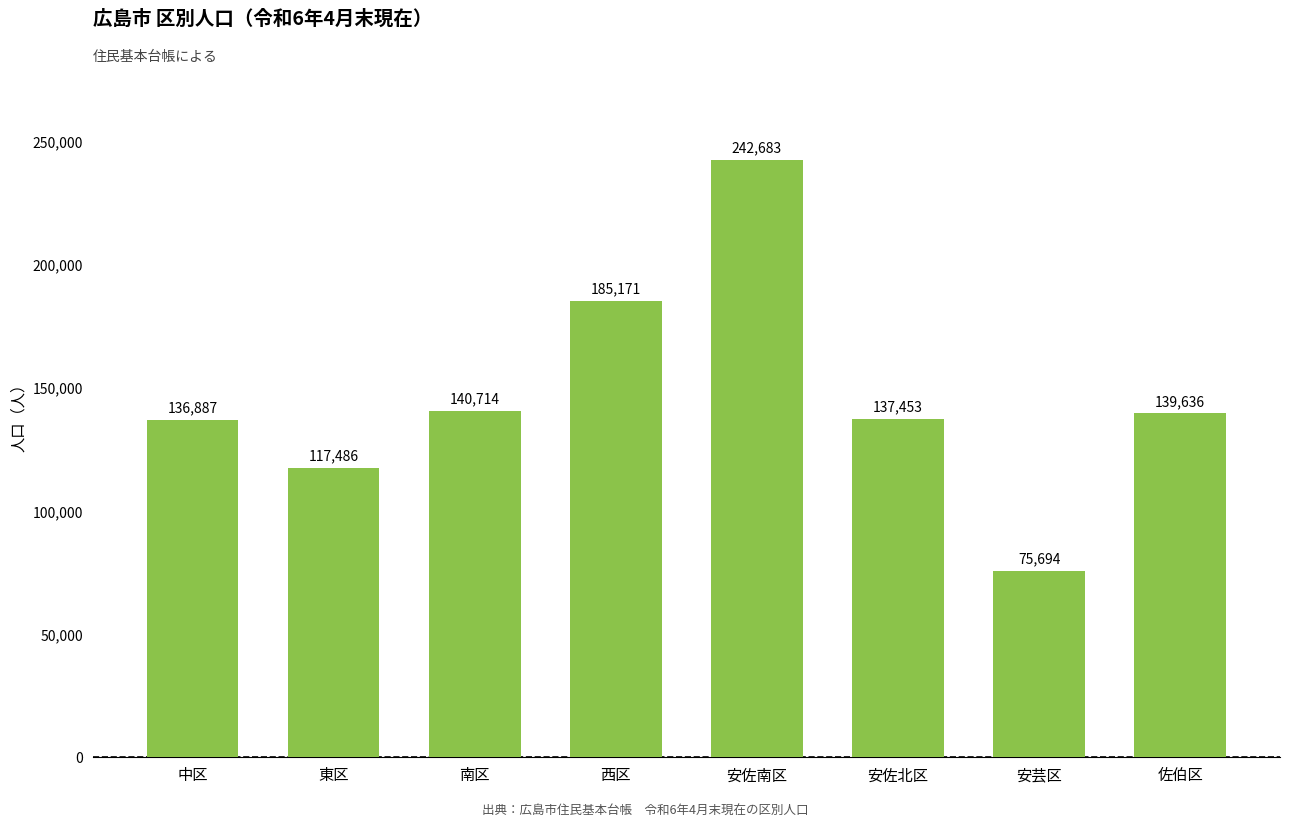

Between 安佐北区 and 西区, which is larger?

西区